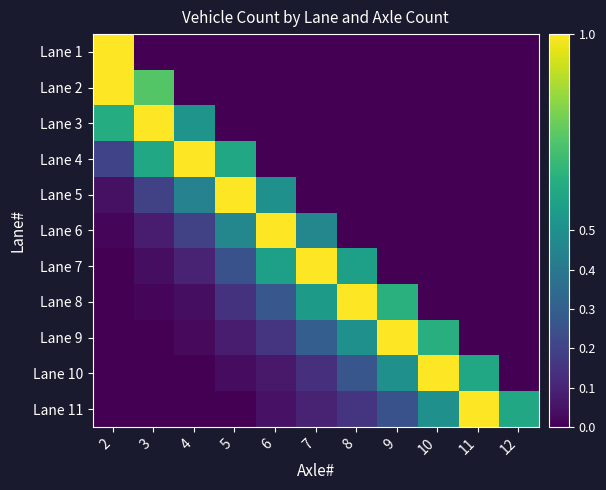

Which series changed the most between 4 and 9?

Lane 4